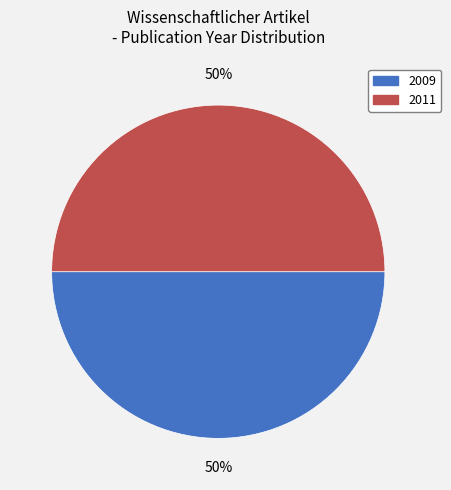

To the nearest percent, what percentage of the pie is 2009?

50%